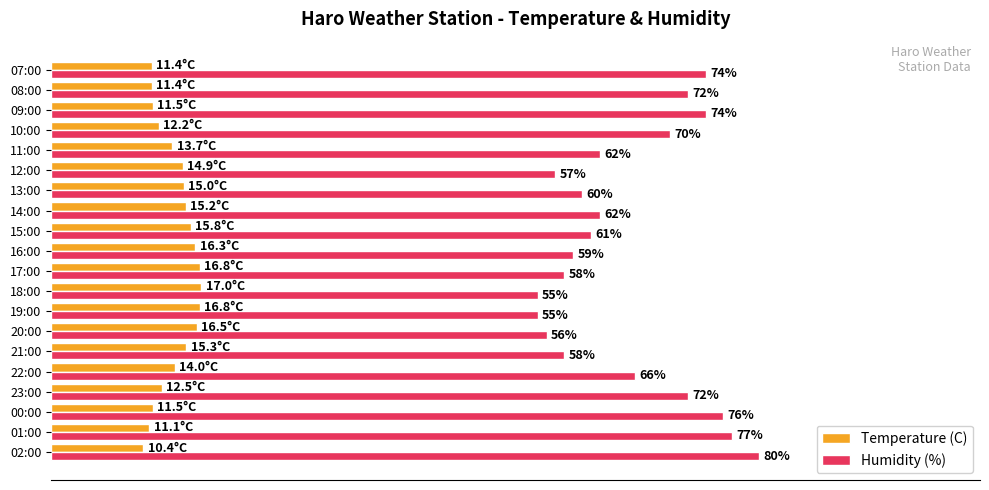

Which series has the largest range (max minus min)?

Humidity (%)